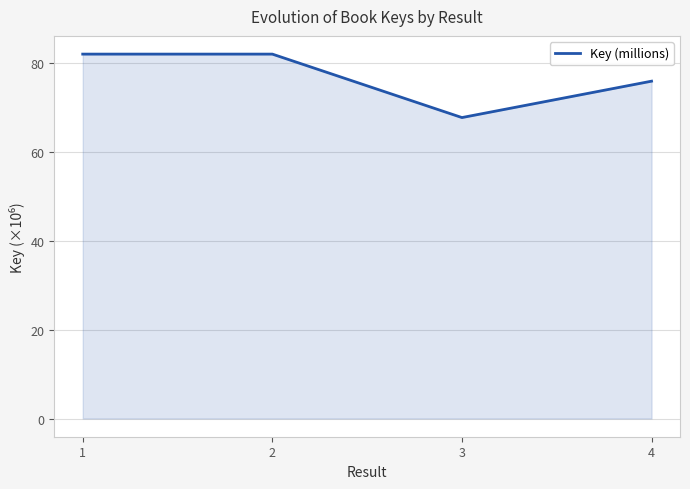

Between 3 and 4, which is larger?

4